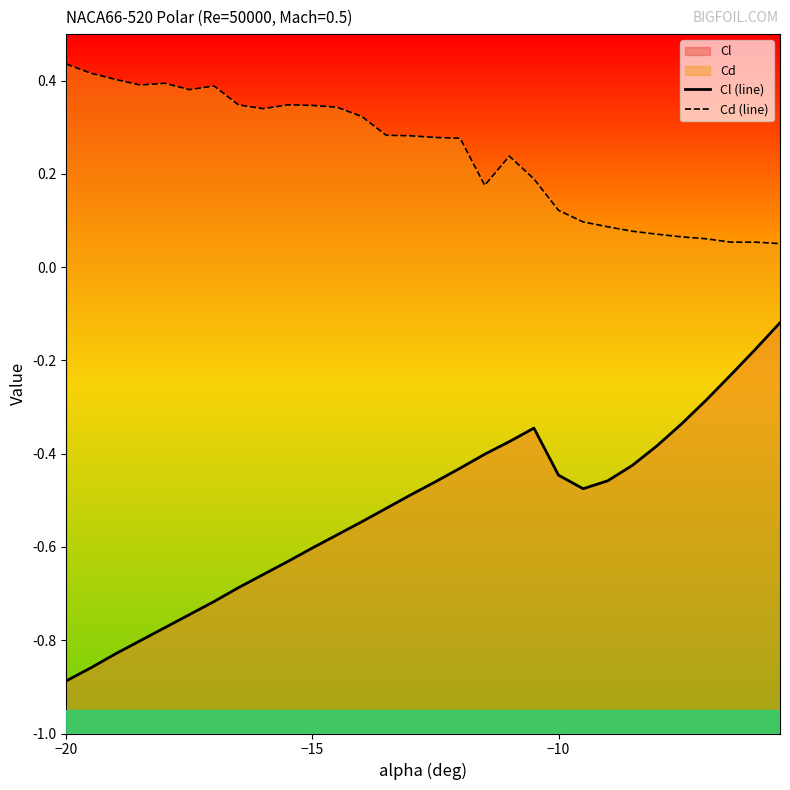

True or false: Cl (line) and Cd (line) cross at least once.

False